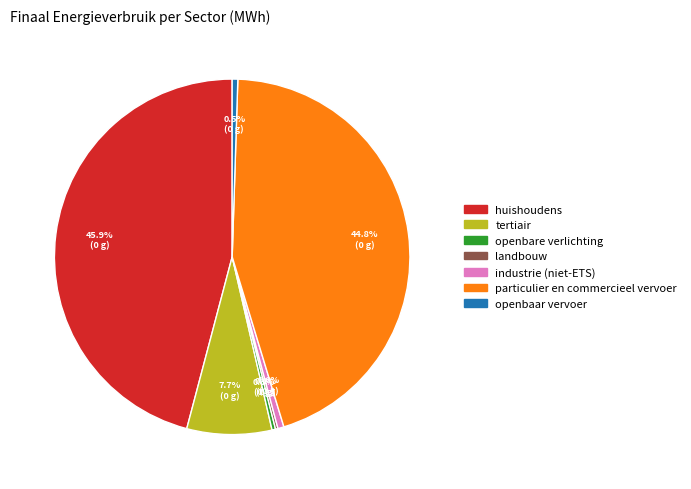

Is the sum of industrie (niet-ETS) and huishoudens greater than half?

No